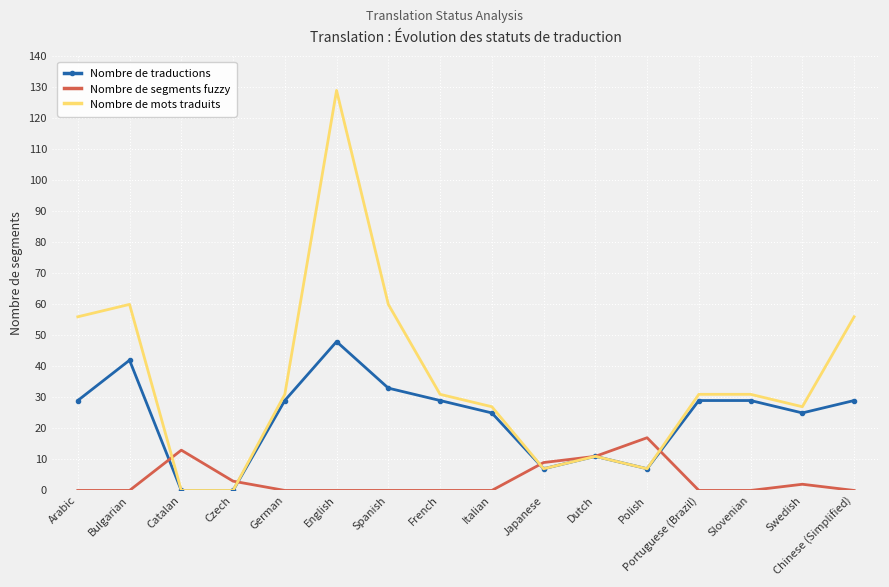

Reading left to right, list all the values displayed in this chart.

Nombre de traductions: Arabic=29	Bulgarian=42	Catalan=0	Czech=0	German=29	English=48	Spanish=33	French=29	Italian=25	Japanese=7	Dutch=11	Polish=7	Portuguese (Brazil)=29	Slovenian=29	Swedish=25	Chinese (Simplified)=29
Nombre de segments fuzzy: Arabic=0	Bulgarian=0	Catalan=13	Czech=3	German=0	English=0	Spanish=0	French=0	Italian=0	Japanese=9	Dutch=11	Polish=17	Portuguese (Brazil)=0	Slovenian=0	Swedish=2	Chinese (Simplified)=0
Nombre de mots traduits: Arabic=56	Bulgarian=60	Catalan=0	Czech=0	German=31	English=129	Spanish=60	French=31	Italian=27	Japanese=7	Dutch=11	Polish=7	Portuguese (Brazil)=31	Slovenian=31	Swedish=27	Chinese (Simplified)=56